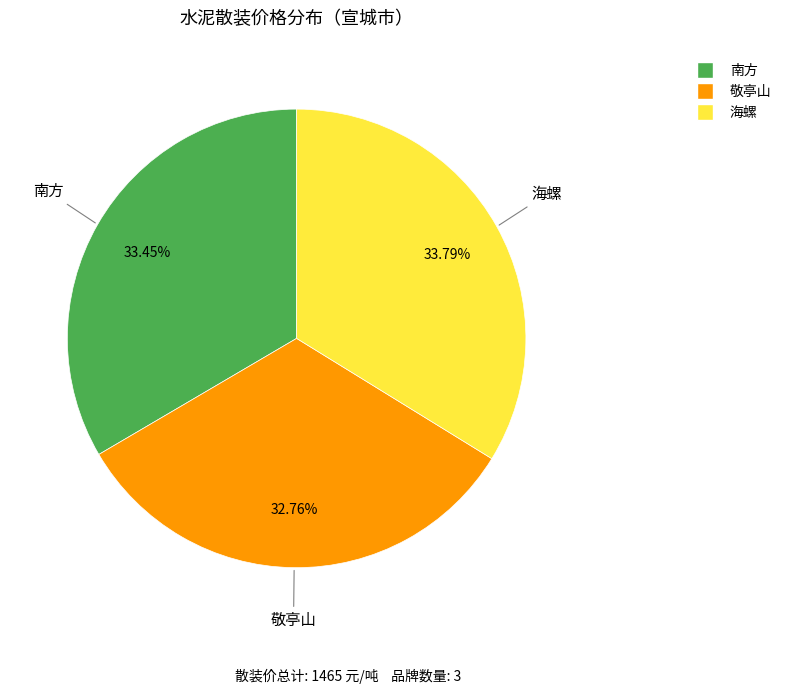

To the nearest percent, what is the average slice percentage?

33%